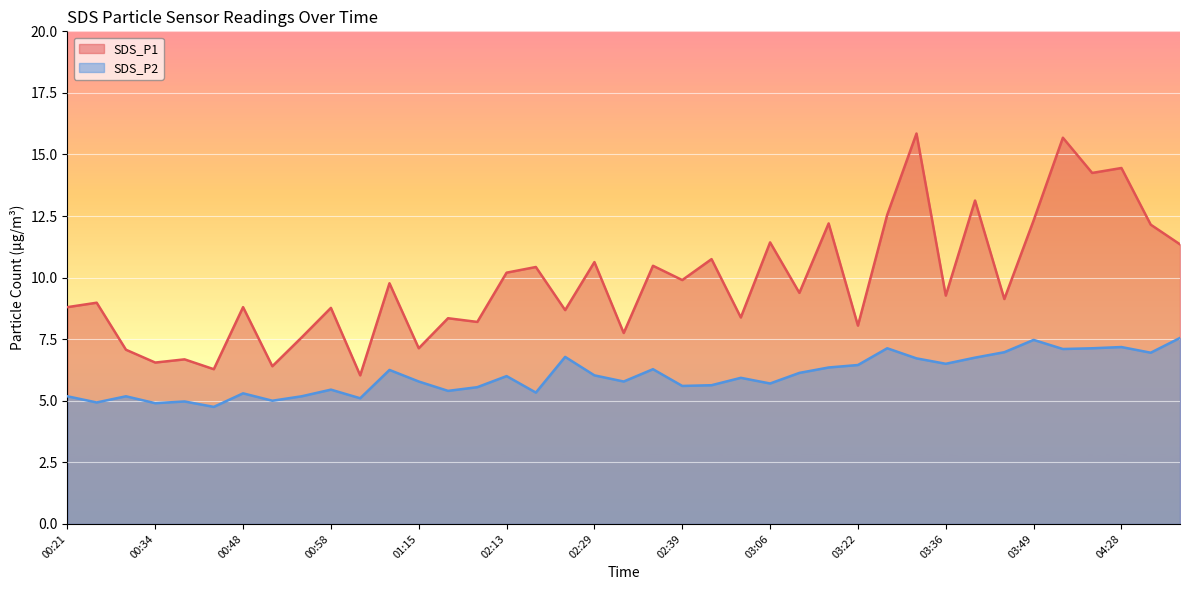

Is the value of SDS_P1 at 03:16 greater than the value of SDS_P2 at 04:31?

Yes